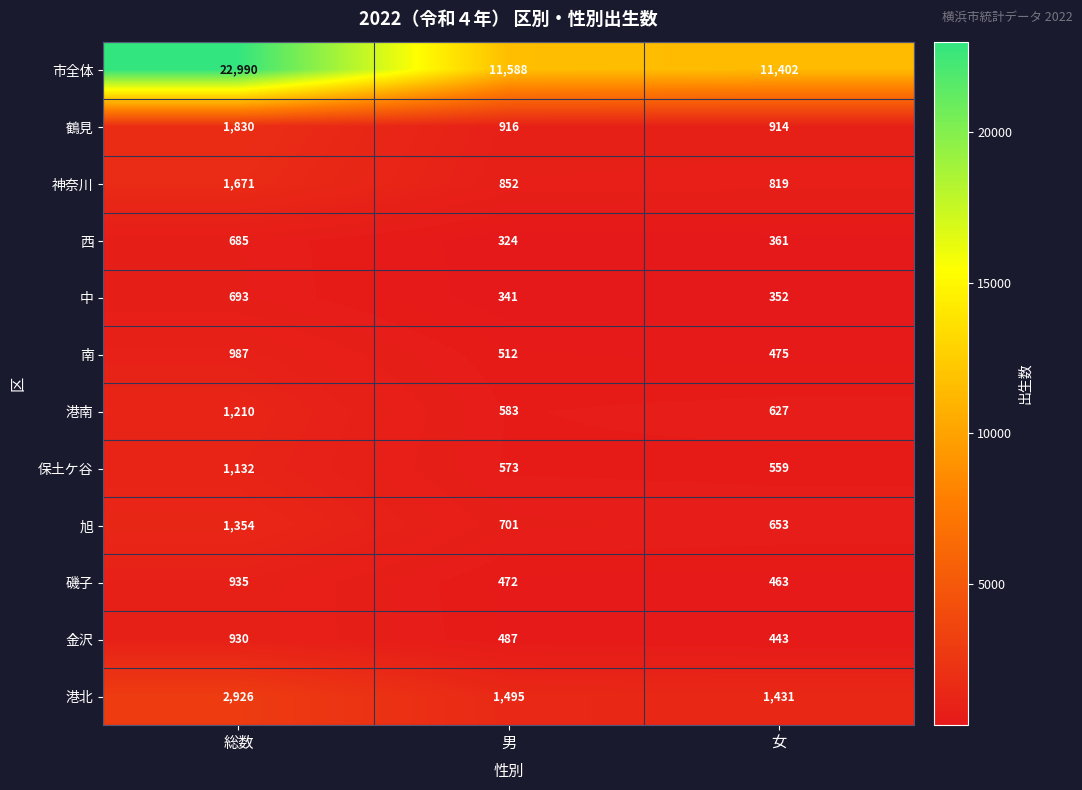

At which category is the sum across all series the highest?

総数